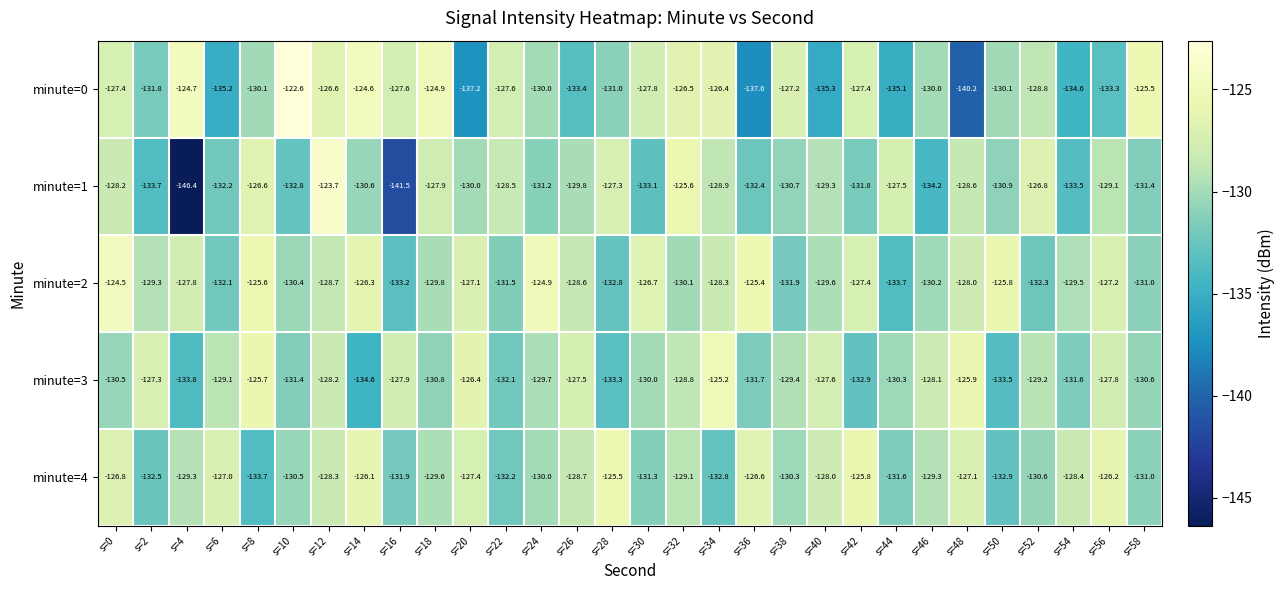

At which label does minute=1 reach its minimum?

s=4